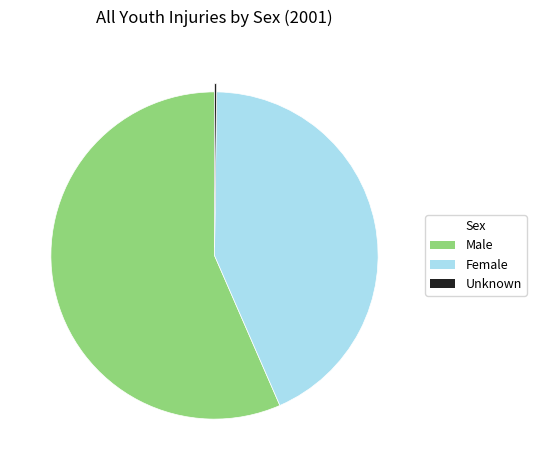

Is the sum of Female and Male greater than half?

Yes